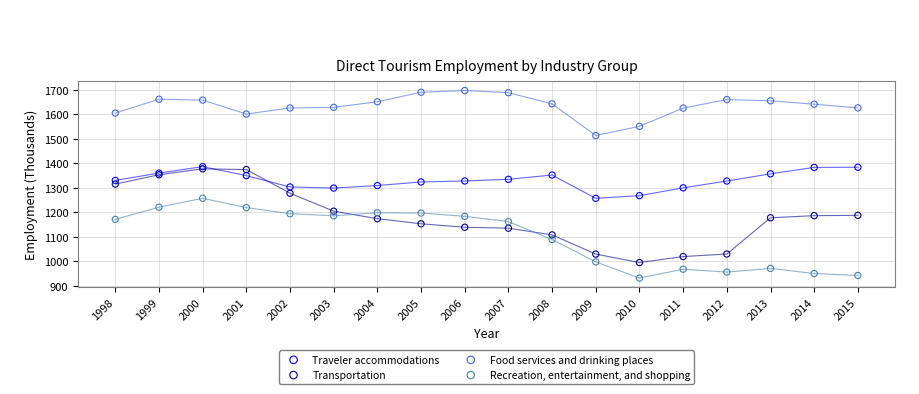

Which series reaches the maximum Y coordinate?

Food services and drinking places